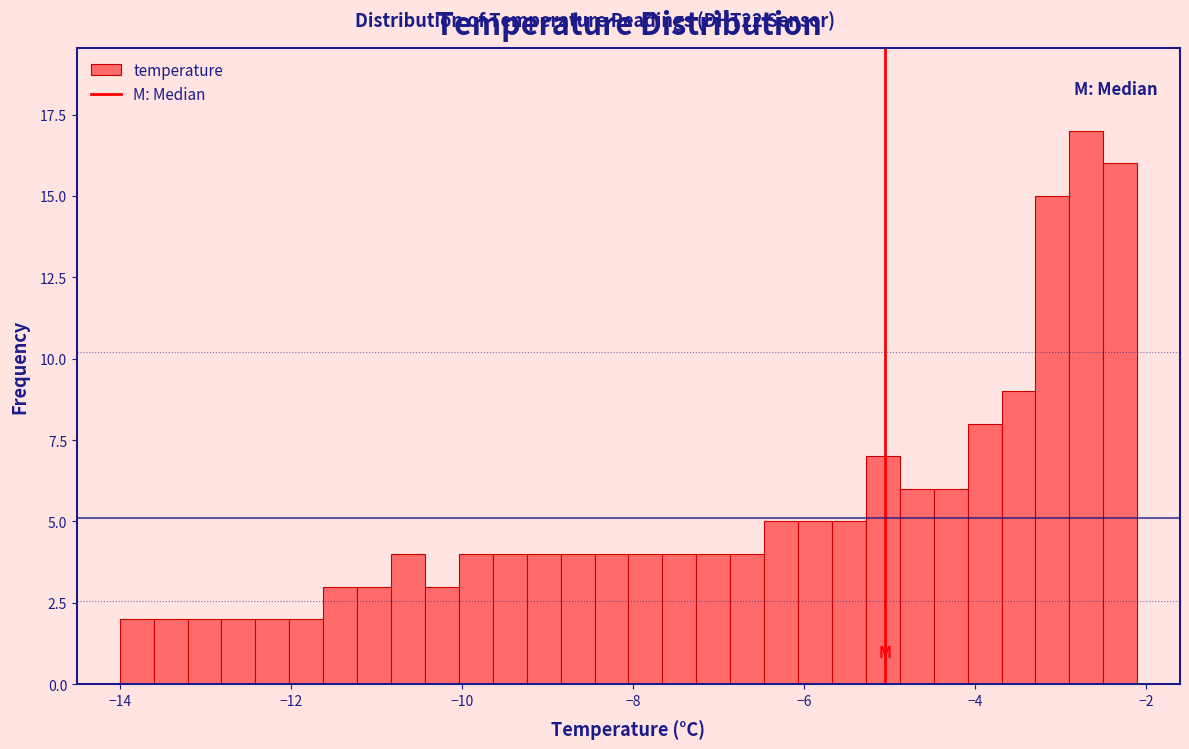

Around what value on the x-axis is the tallest bar? Give the approximate position of its centre, as read against the axis.

-2.6